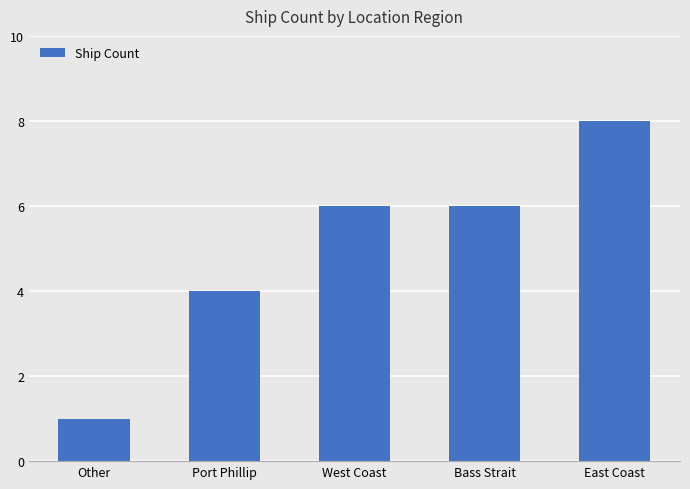

What is the label of the 4th bar from the left?

Bass Strait